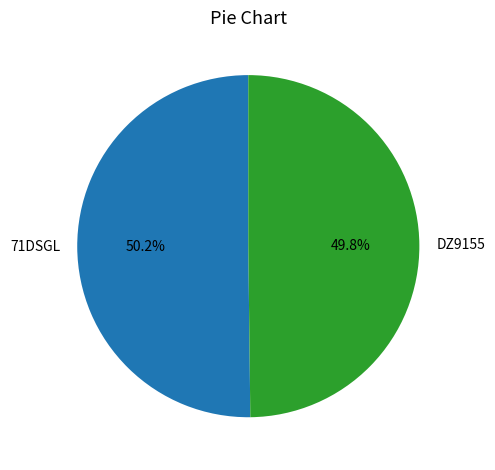

Approximately how many times larger is the value at DZ9155 compared to 71DSGL?

1.0